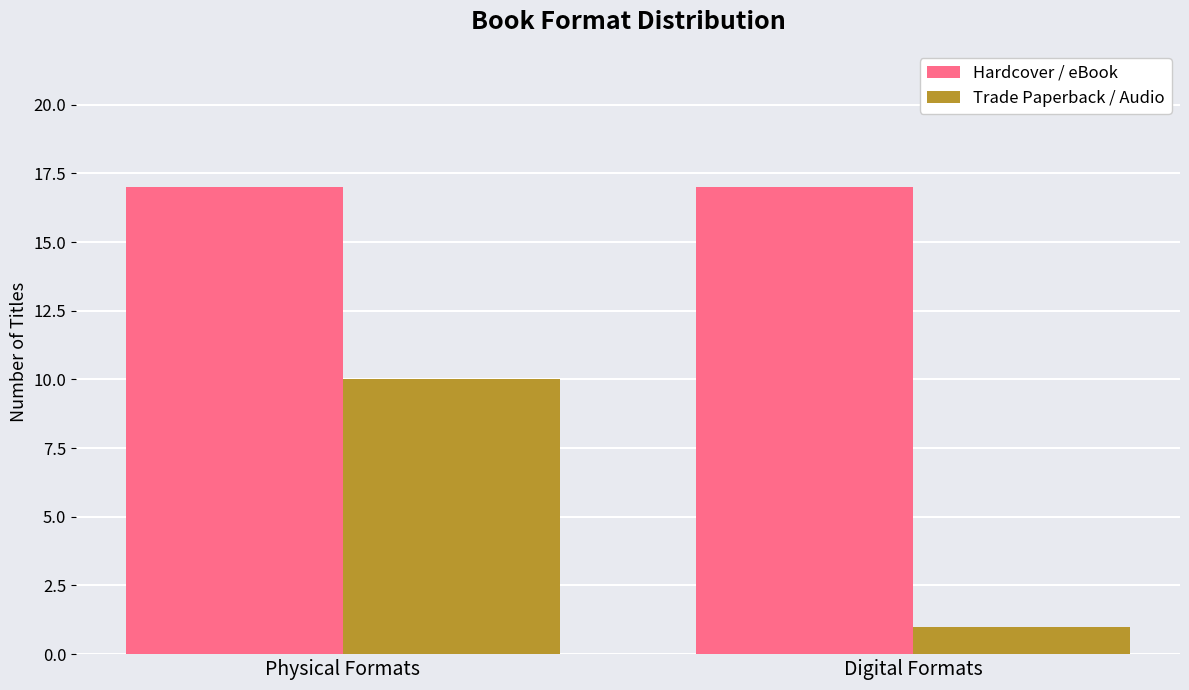

What is the spread (max minus min) of values at Physical Formats?

7